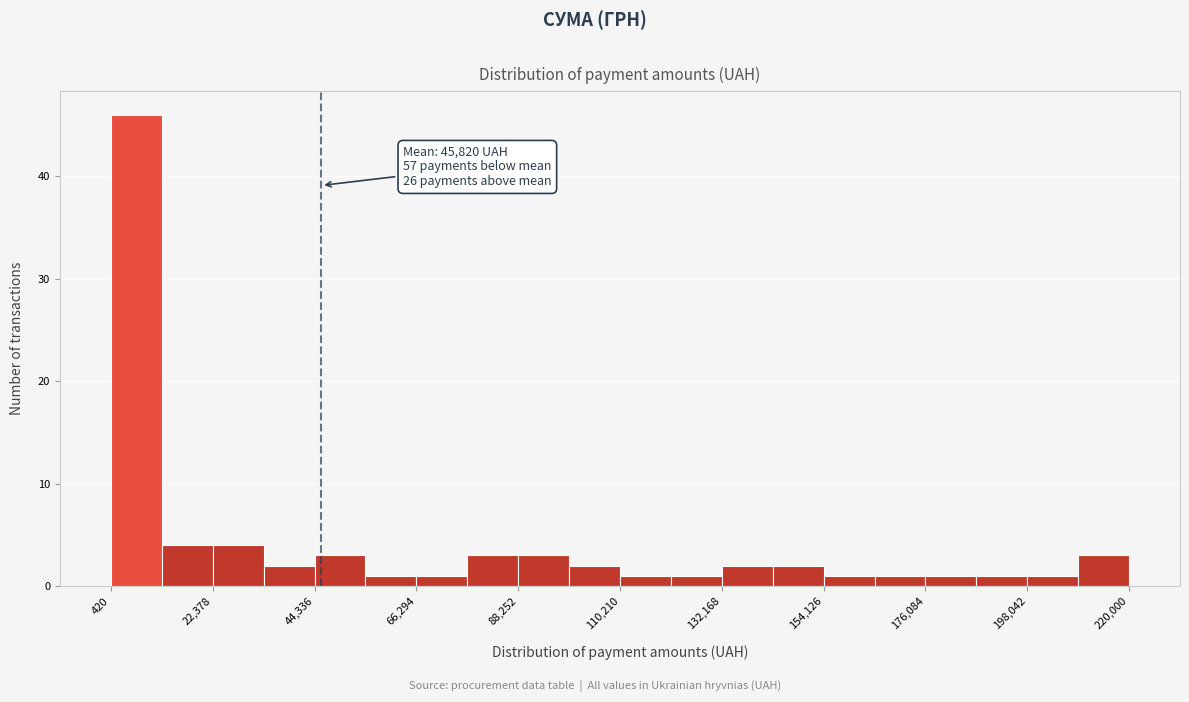

Read against the x-axis, roughly where is the centre of the tallest bar?

5000